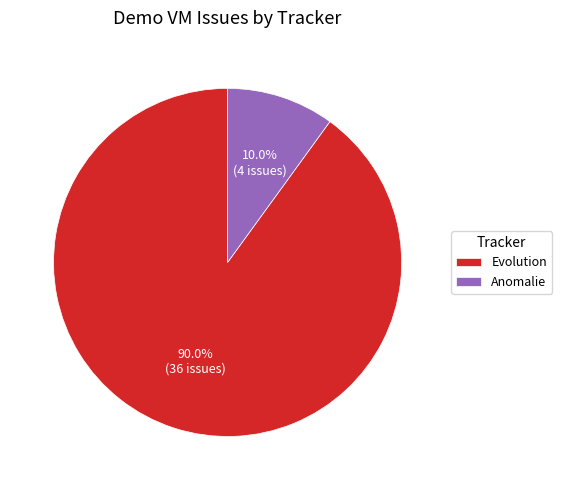

What is the smallest slice in the pie chart?

Anomalie